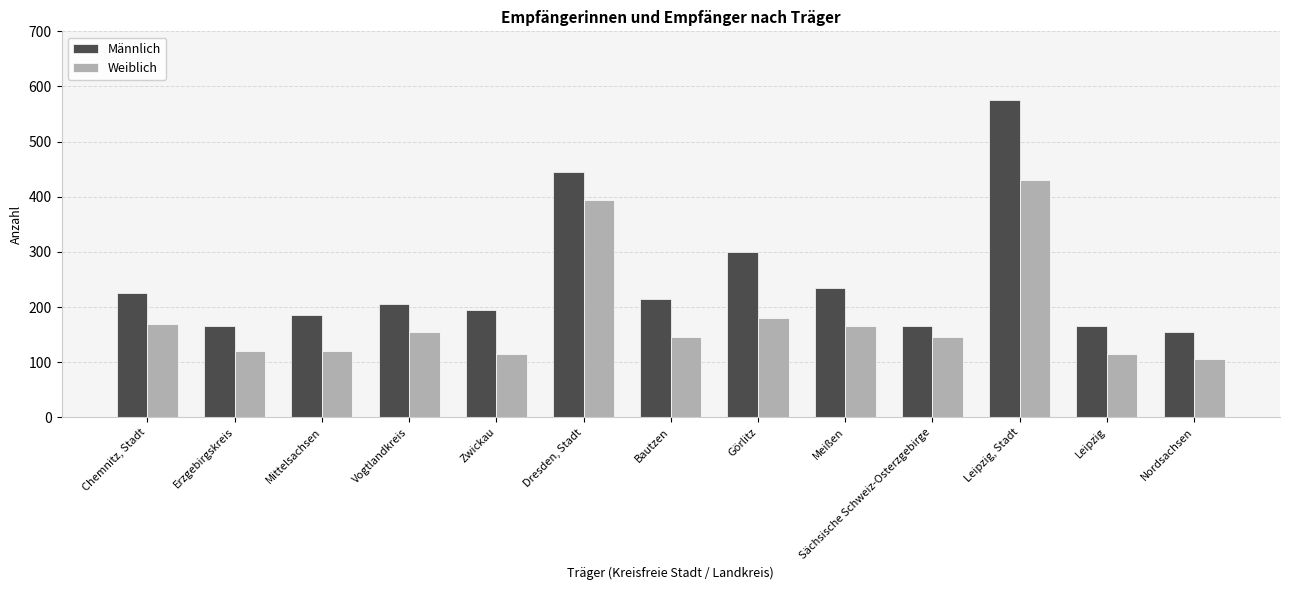

What is the average value of the Weiblich series?

182